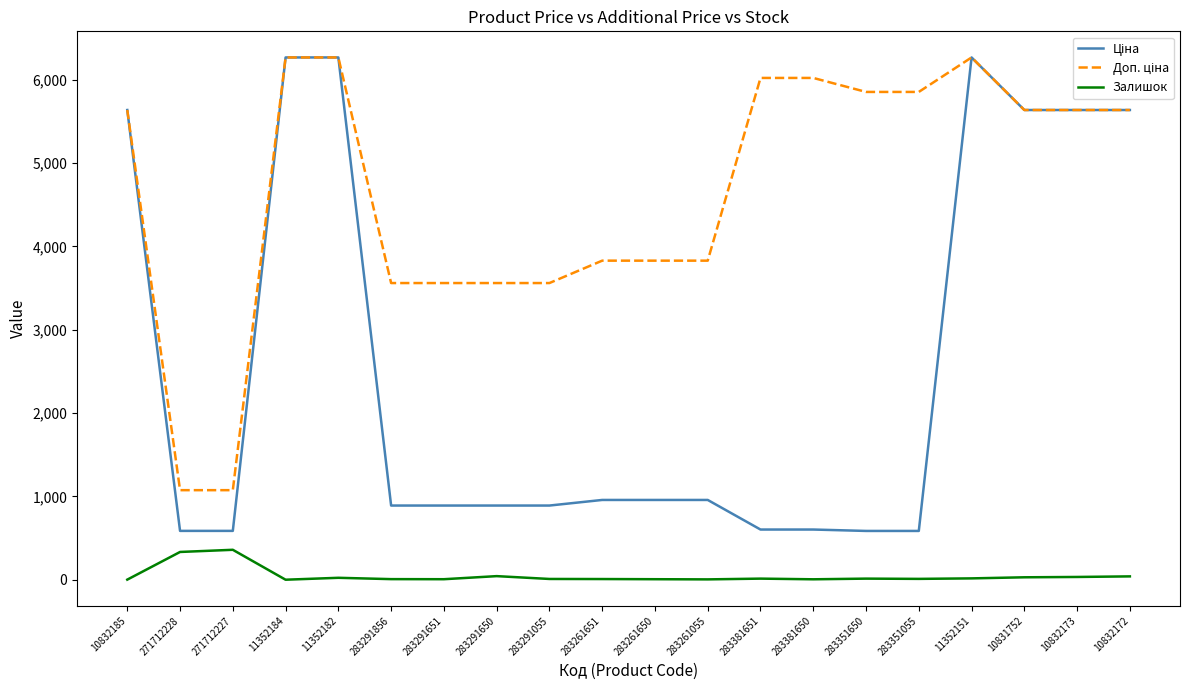

What is the difference between the highest and lowest values at 271712227?

715.5